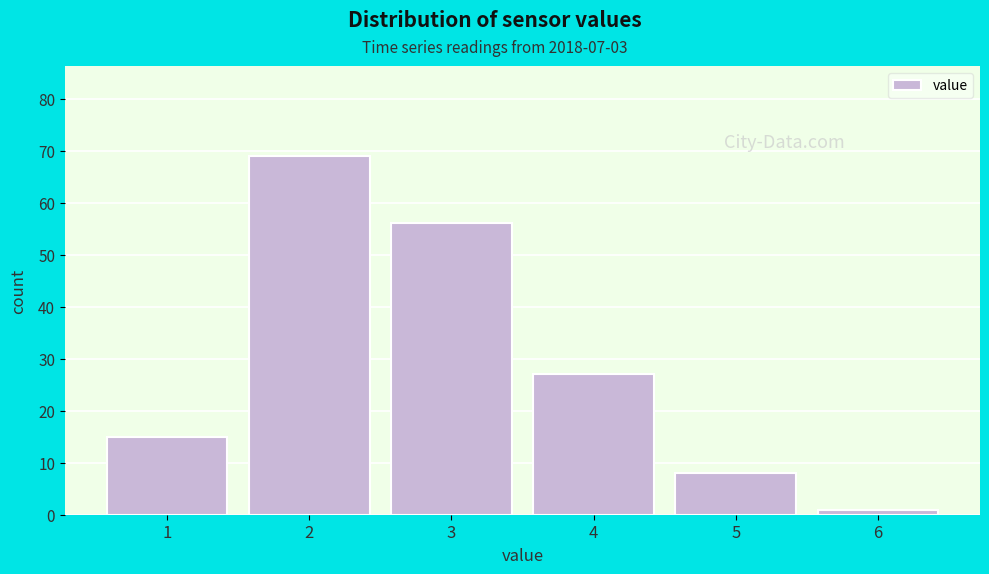

Which range on the x-axis has the tallest bar?

1.5 to 2.5